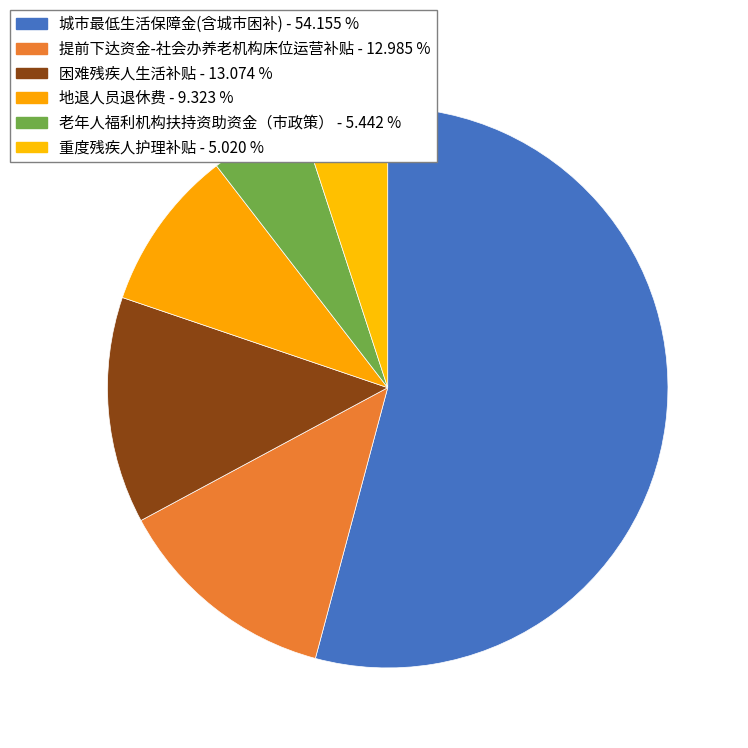

Is 城市最低生活保障金(含城市困补) the majority of the pie?

Yes